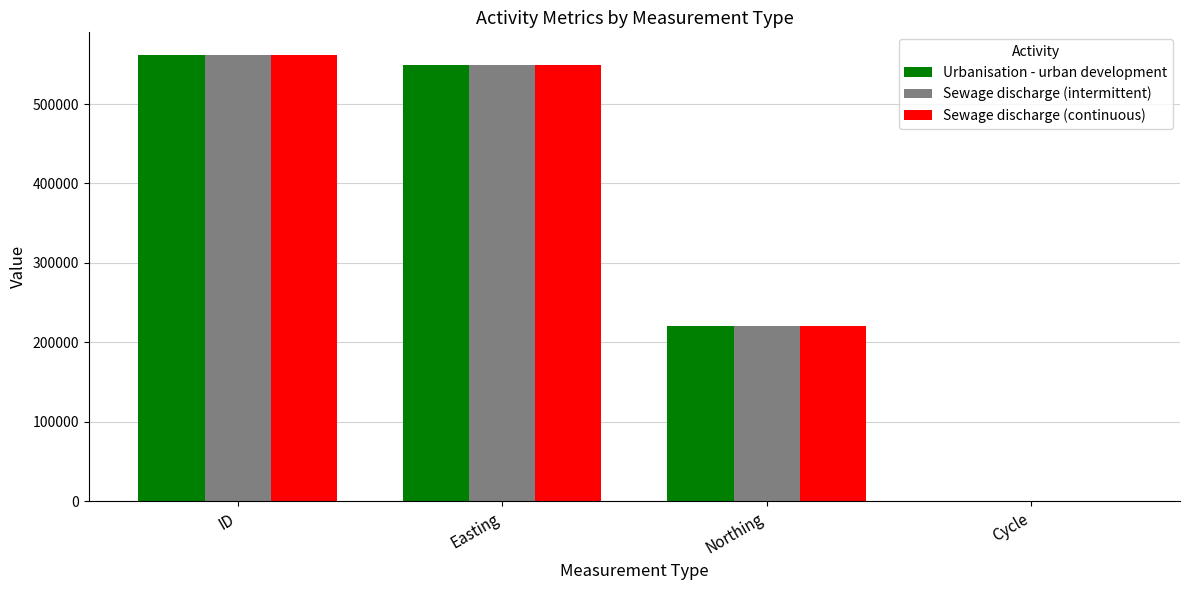

Reading right to left, extract all data points from this chart.

Urbanisation - urban development: 3	220079	549422	562094
Sewage discharge (intermittent): 3	220079	549422	562093
Sewage discharge (continuous): 3	220079	549422	562091